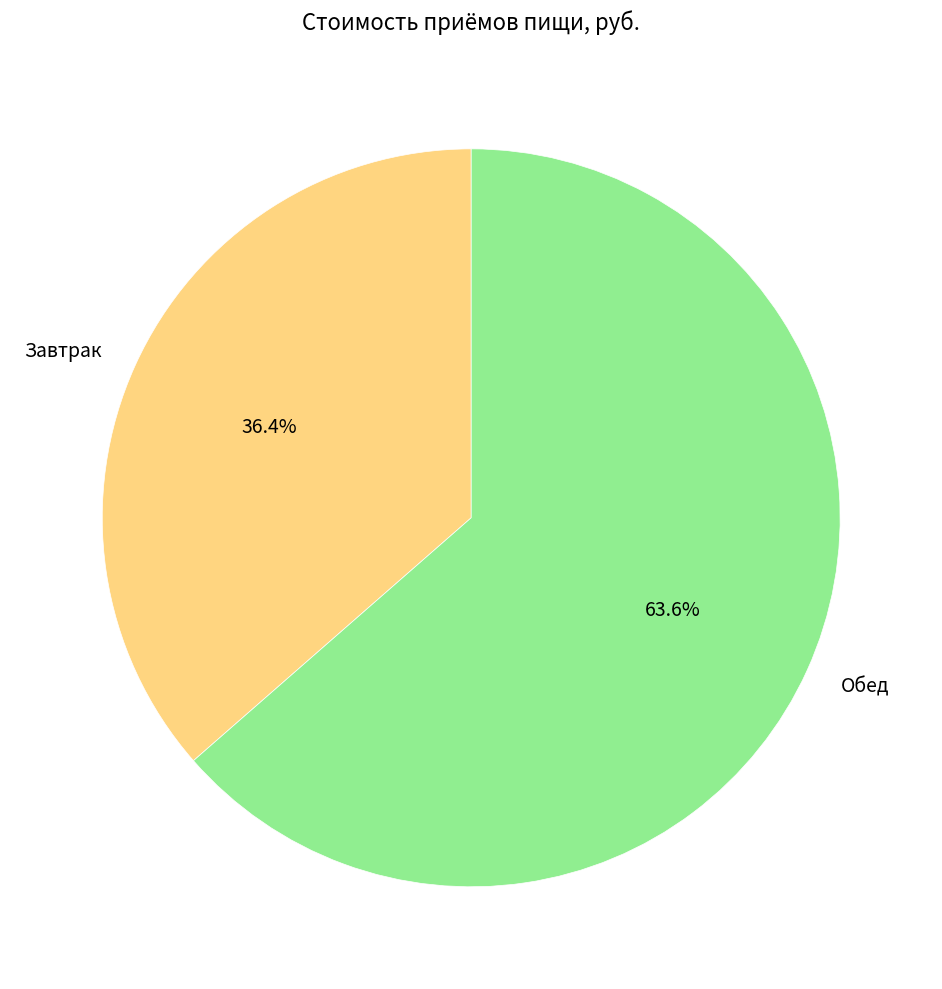

Which slice is the largest?

Обед